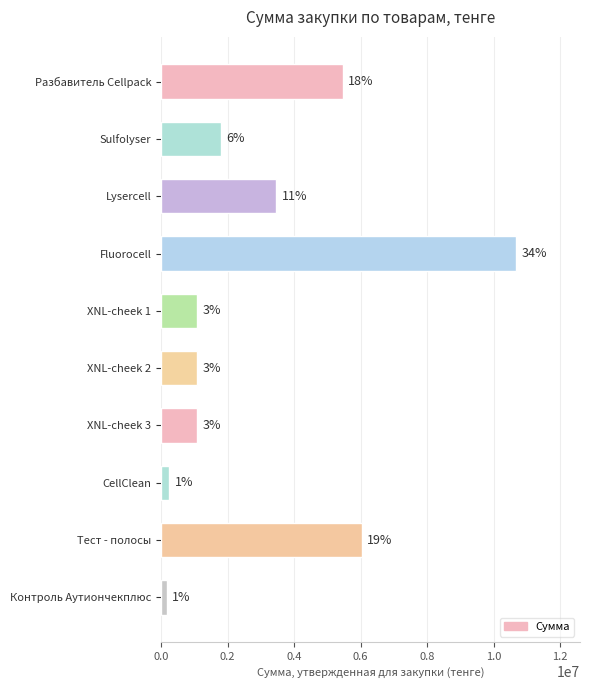

How many bars are there in total?

10